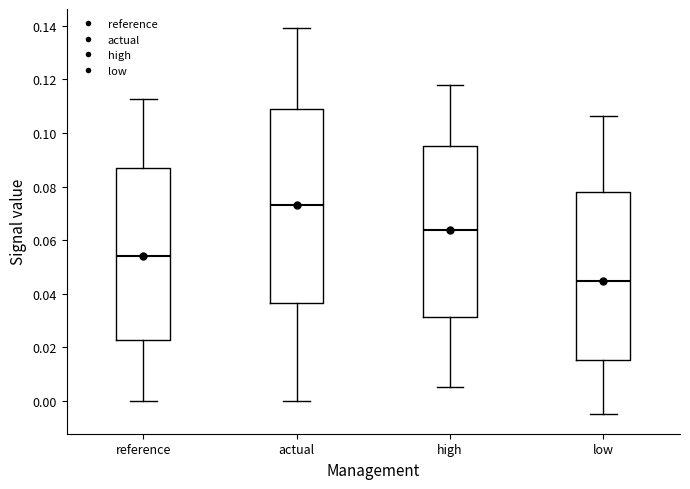

Comparing the boxes themselves (not the whiskers), which one is the tallest?

actual